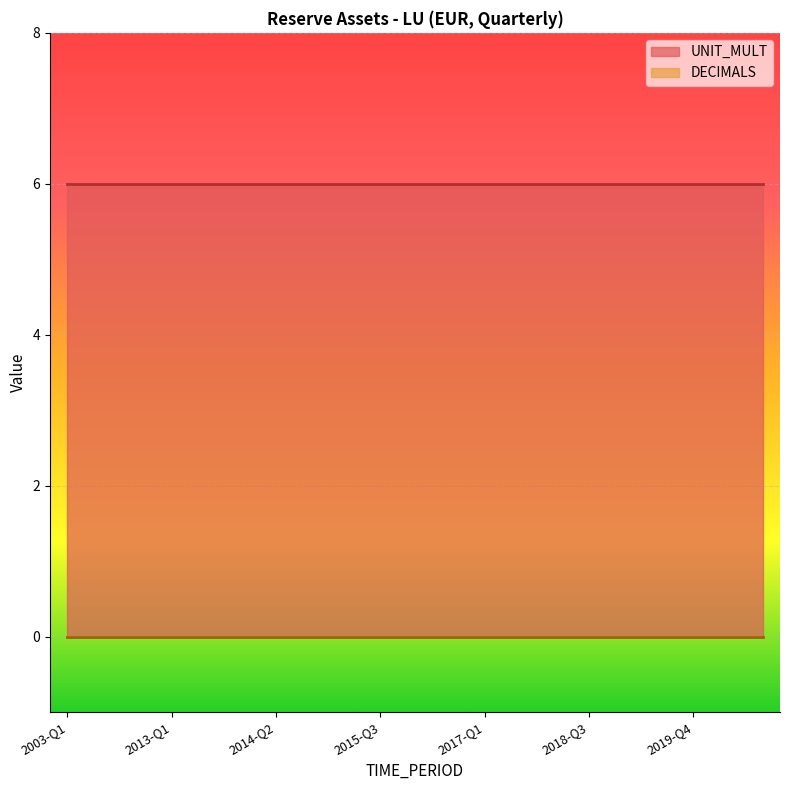

At which category is the sum across all series the highest?

2003-Q1